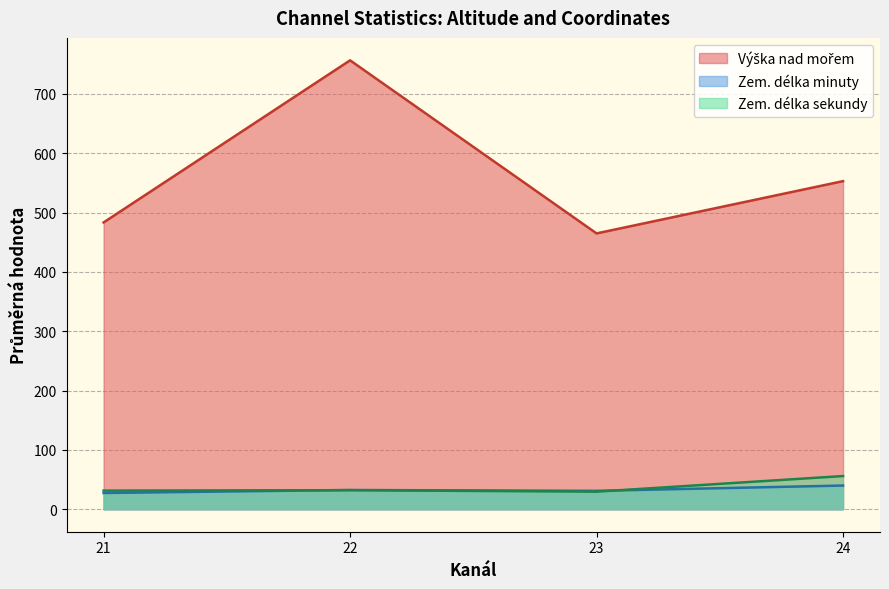

Which series has the largest total across all categories?

Výška nad mořem